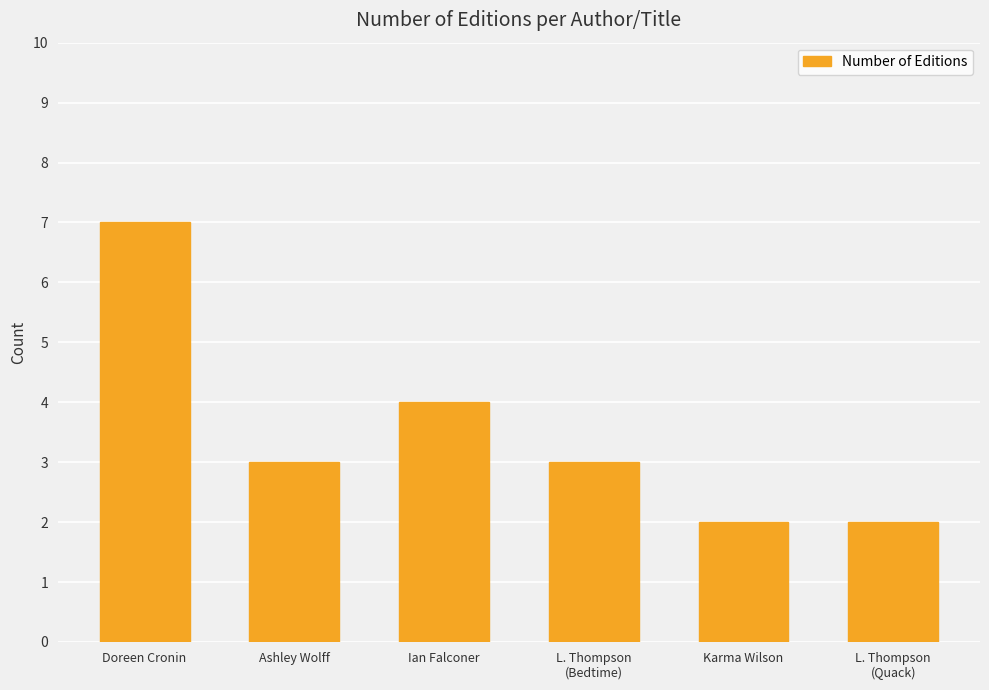

What is the average value?

4